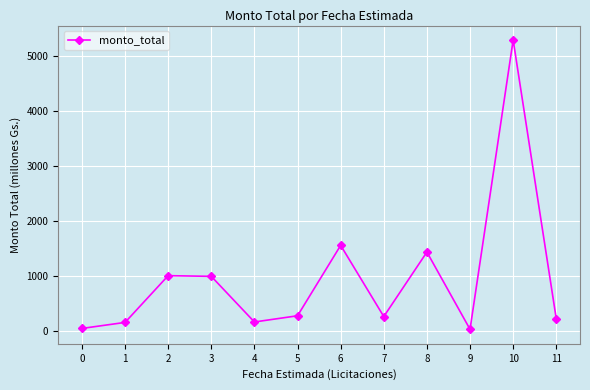

What is the value of the 3rd point from the left?

1000.0